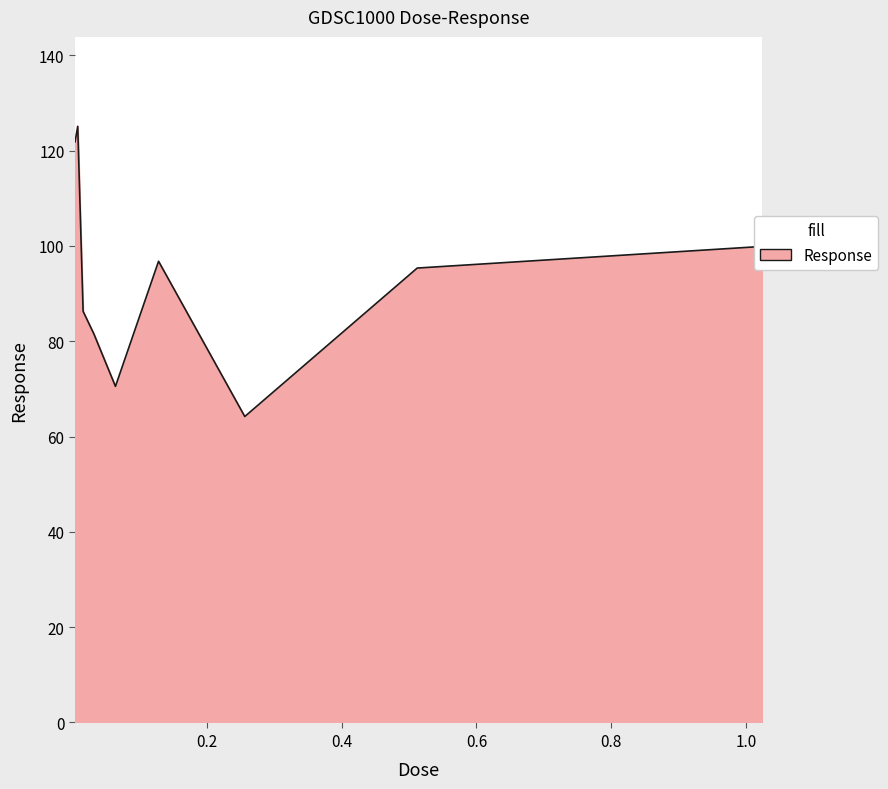

What is the greatest value displayed?

125.1